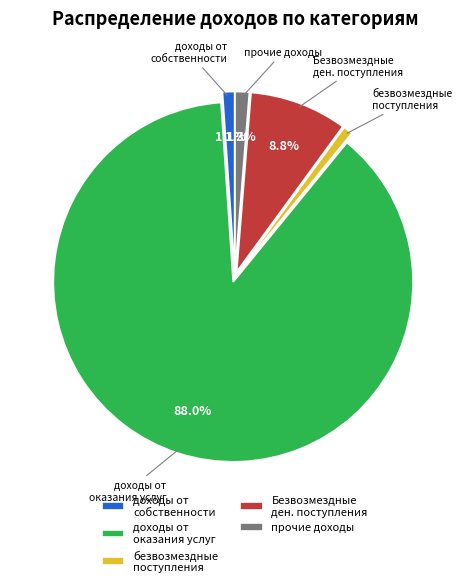

True or false: доходы от собственности accounts for 11% of the total.

False